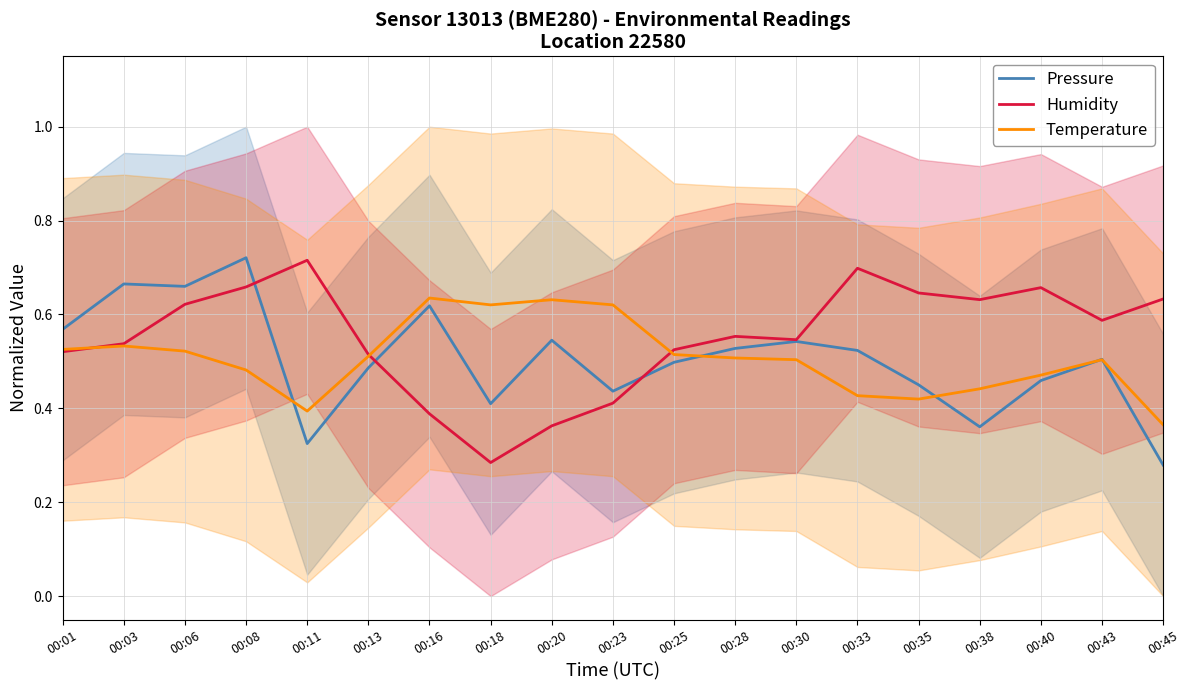

The value of Temperature at 00:18 is 0.6. True or false?

True